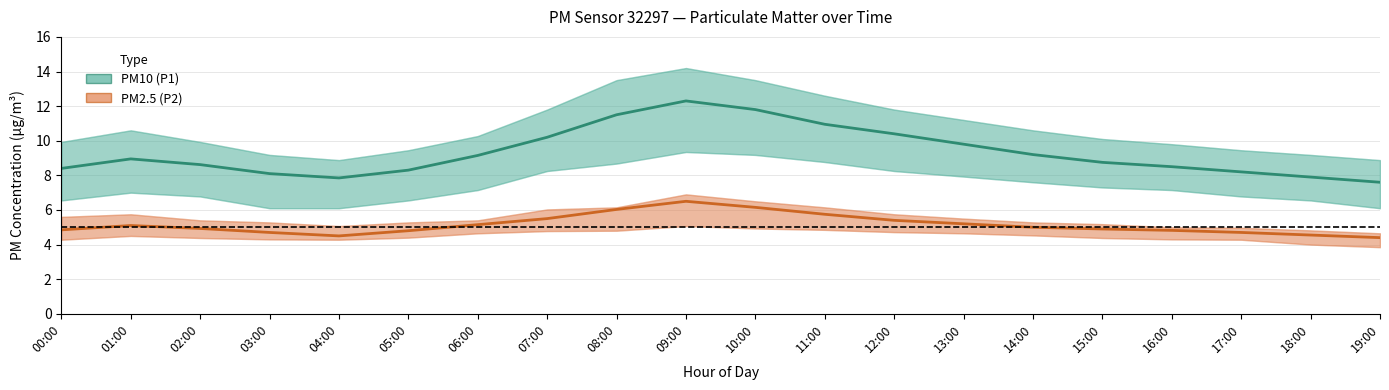

Which series has the widest spread of values?

PM10 (P1)